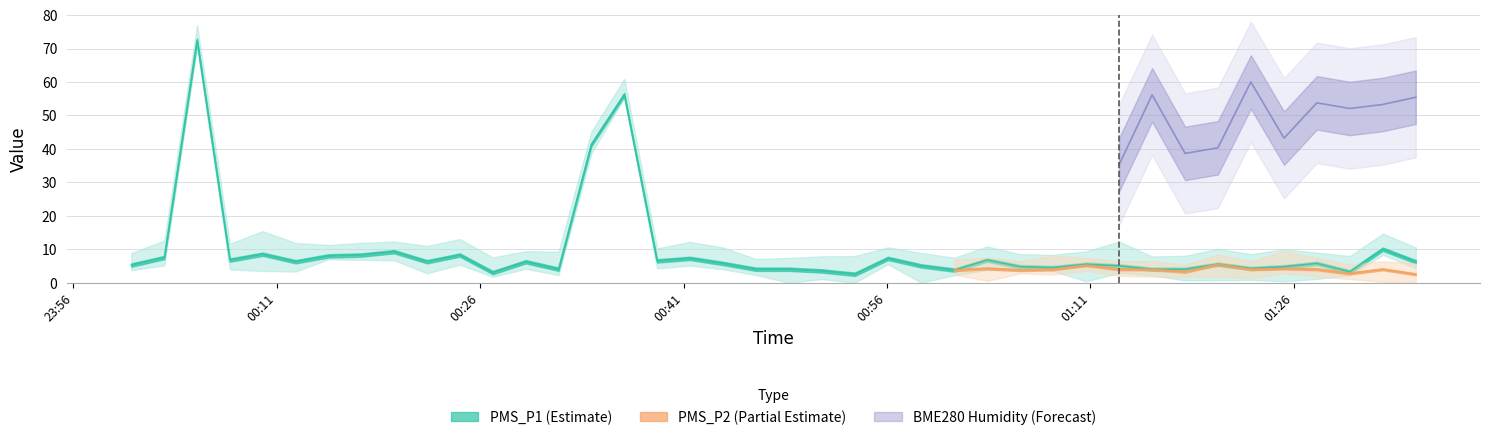

At which category is the sum across all series the highest?

2024/04/25 00:05:07